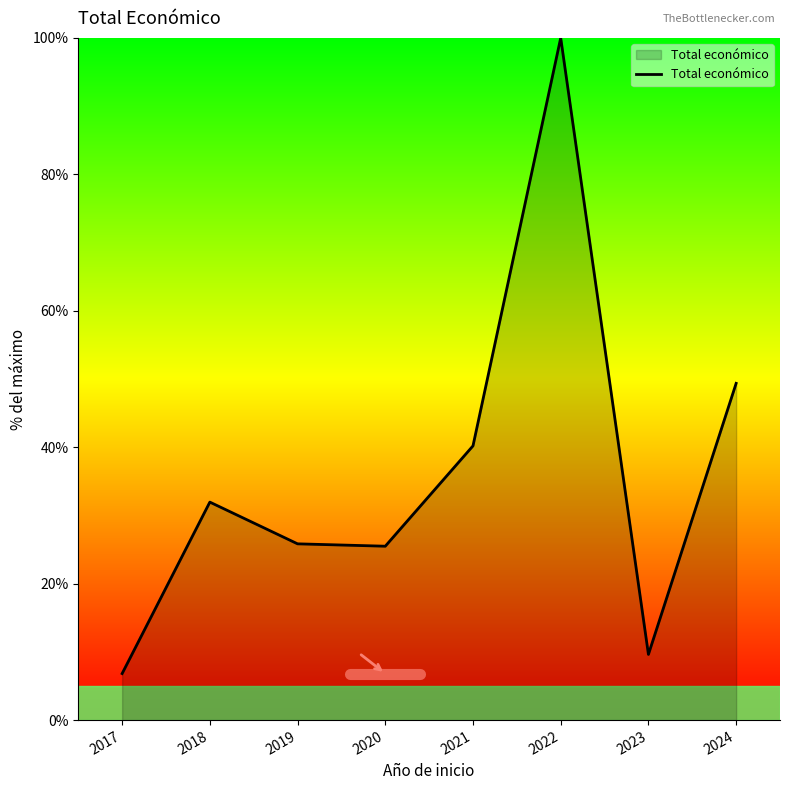

At which label is the value closest to 53?

2024